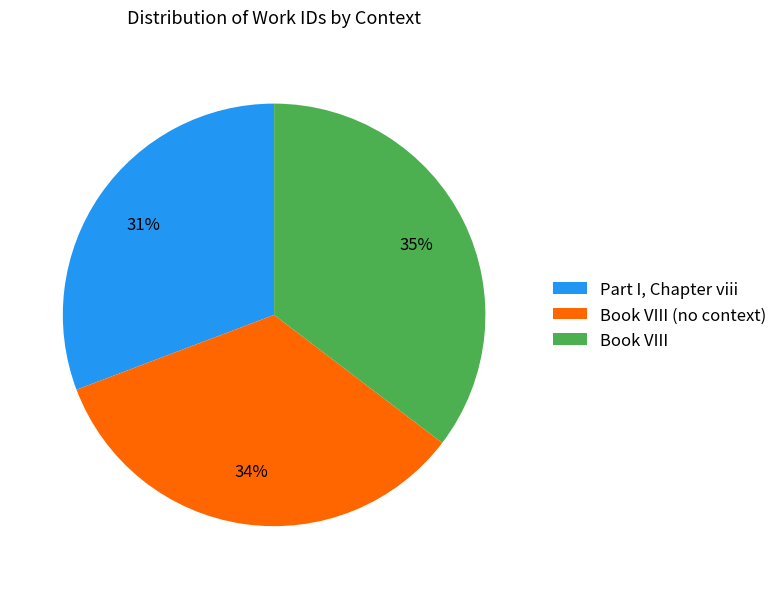

Approximately how many times larger is the value at Book VIII compared to Part I, Chapter viii?

1.1